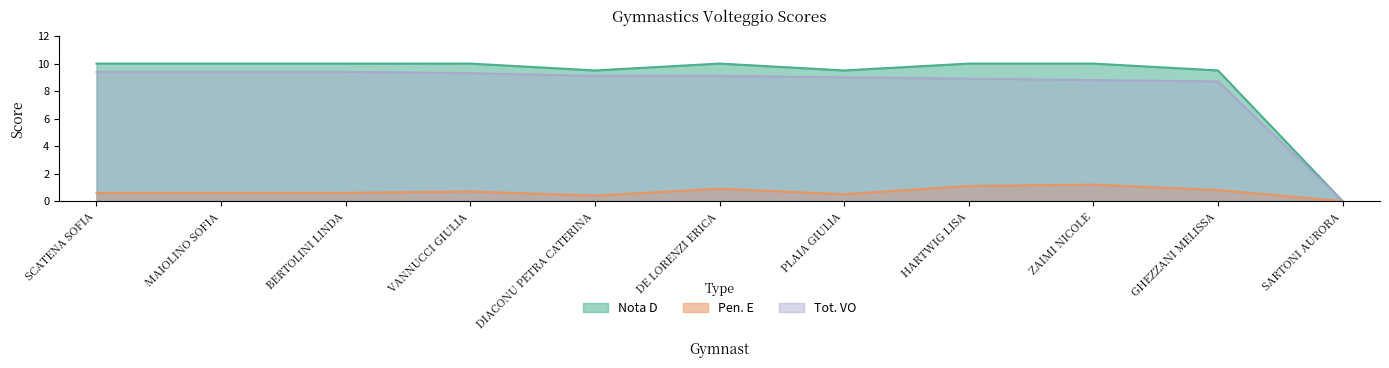

At MAIOLINO SOFIA, list the series in order from smallest to largest.

Pen. E, Tot. VO, Nota D